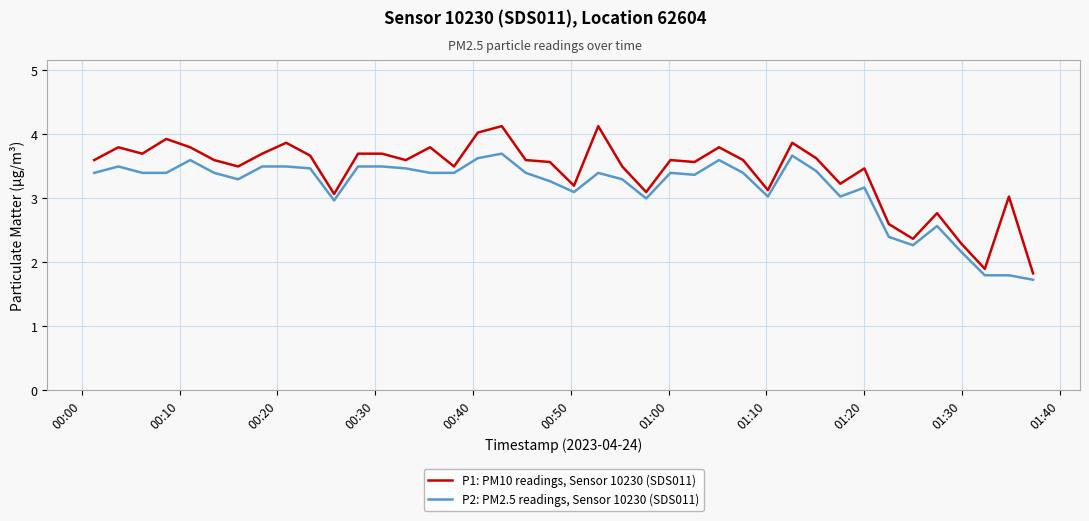

True or false: P2: PM2.5 readings, Sensor 10230 (SDS011) and P1: PM10 readings, Sensor 10230 (SDS011) cross at least once.

False